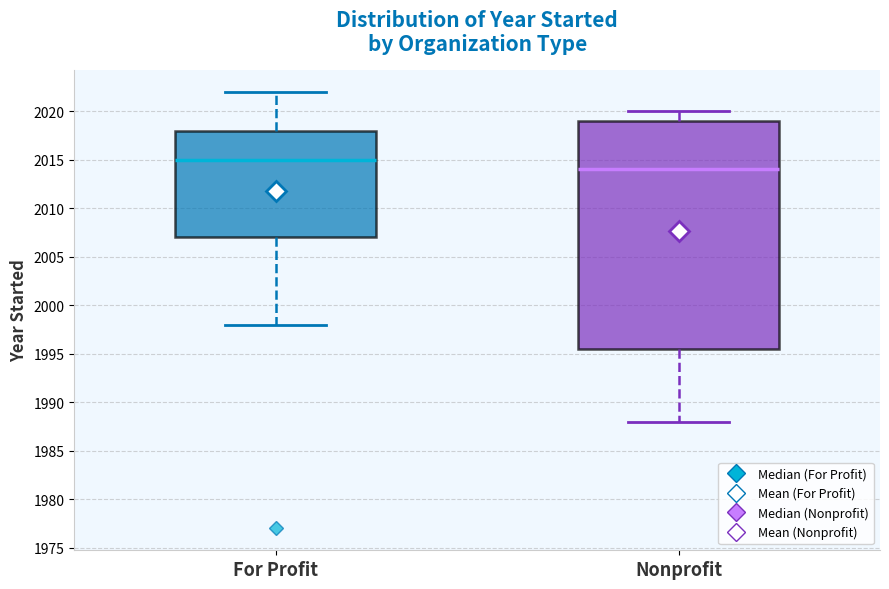

Reading left to right, transcribe this box plot: for each box, give where its median line is, the range the box spans, and where its two whiskers end, as read against the y-axis. The values are not printed on the chart, so give them approximately, as read against the axis.

For Profit: median 2015.0, box 2007.0 to 2018.0, whiskers 1998.0 to 2022.0
Nonprofit: median 2014.0, box 1995.5 to 2019.0, whiskers 1988.0 to 2020.0